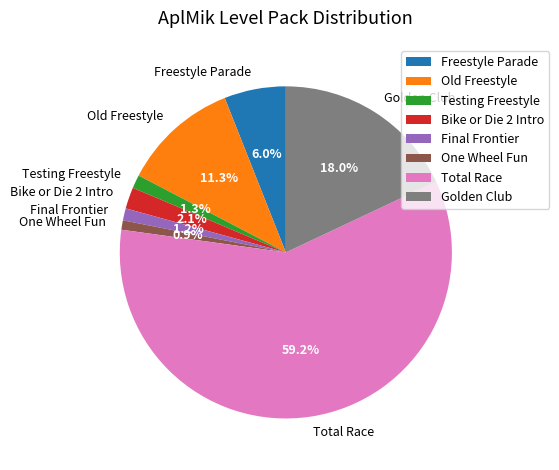

Between Old Freestyle and One Wheel Fun, which is larger?

Old Freestyle